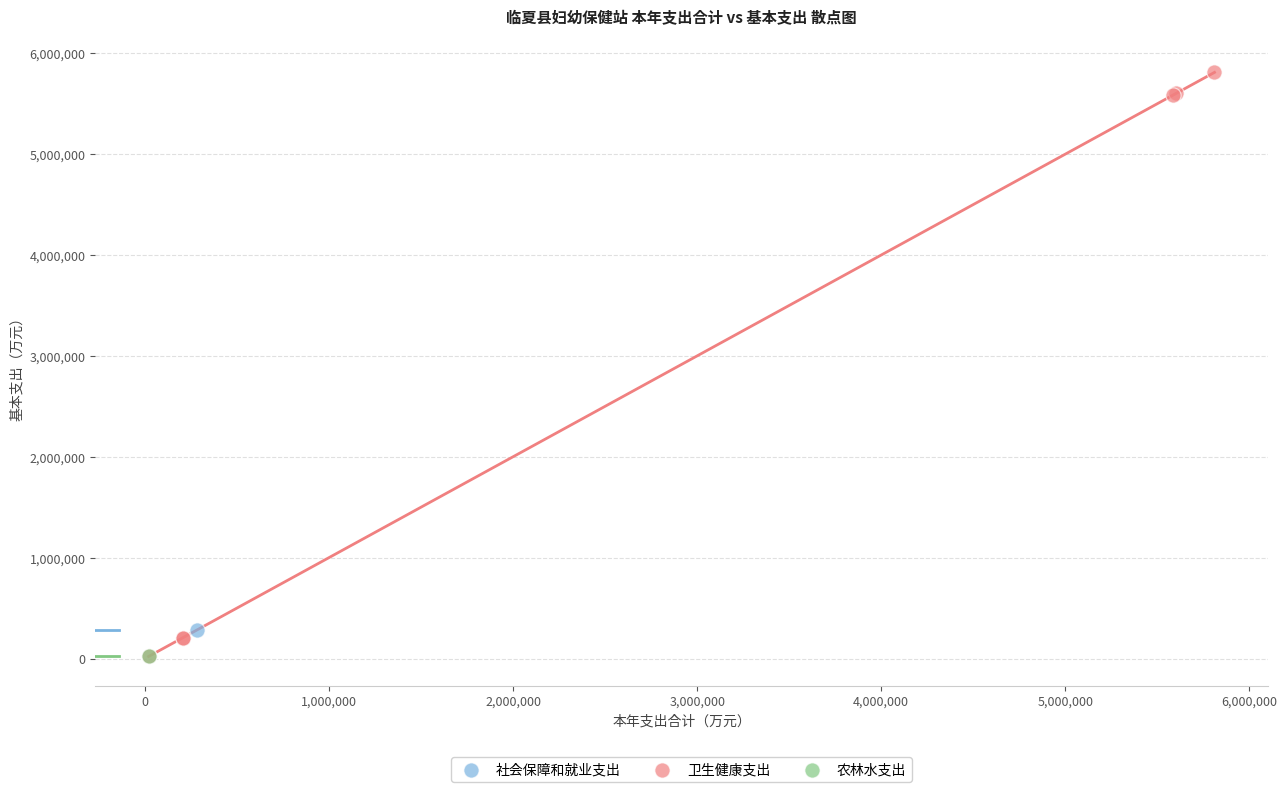

What are all the series names shown in the legend?

社会保障和就业支出, 卫生健康支出, 农林水支出